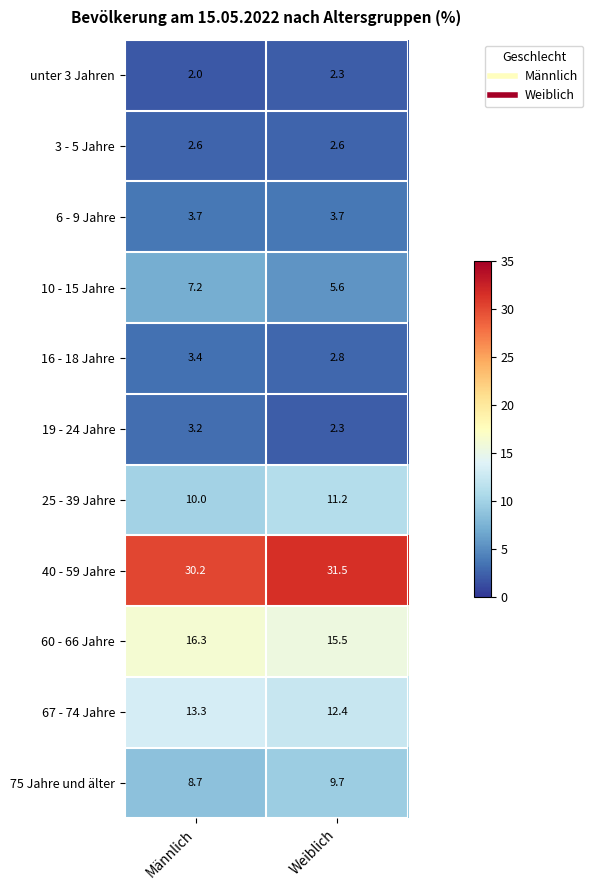

True or false: 19 - 24 Jahre has a value of 3.2 at Männlich.

True